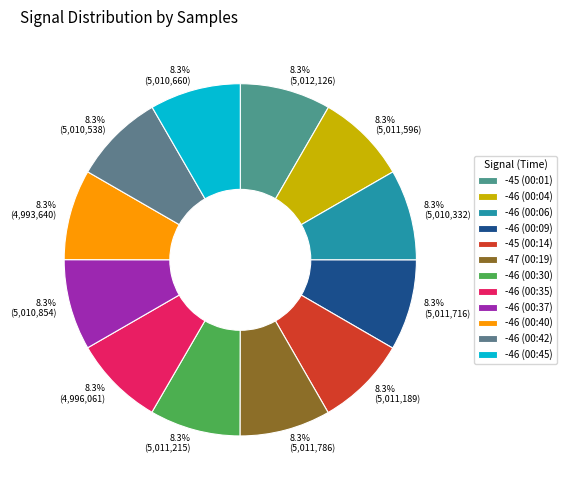

What percentage do -46 (00:09) and -46 (00:06) together represent?

16.7%